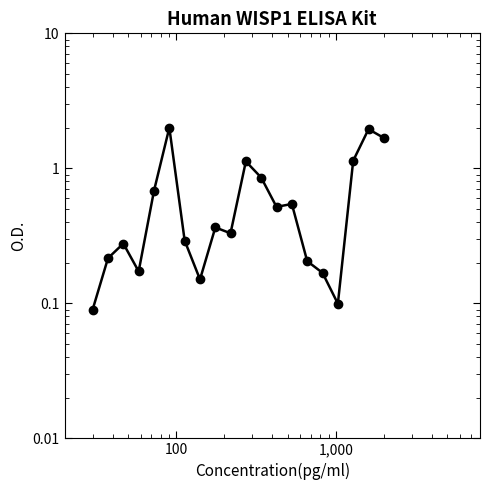

Reading left to right, transcribe all the data shown in this chart.

0.1	0.2	0.3	0.2	0.7	2.0	0.3	0.2	0.4	0.3	1.1	0.9	0.5	0.5	0.2	0.2	0.1	1.1	2.0	1.7